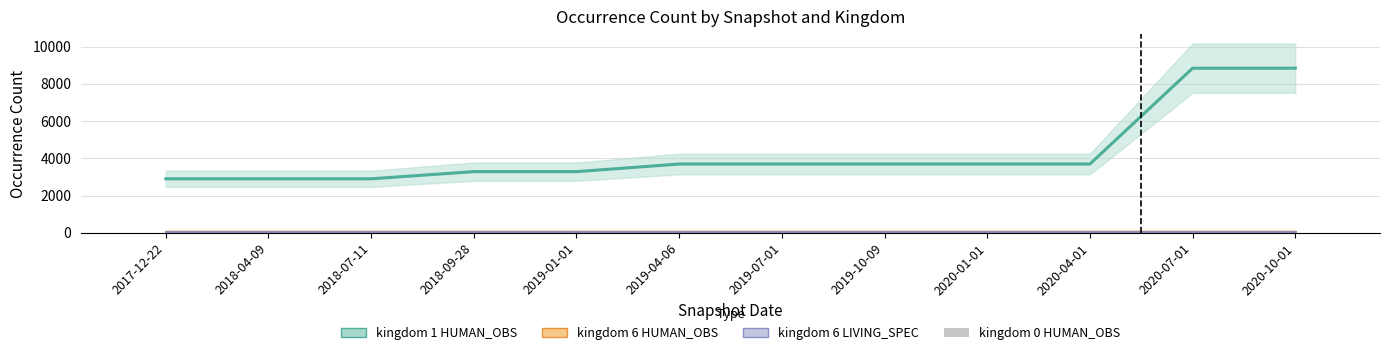

True or false: kingdom 6 LIVING_SPEC has a value of 17 at 2020-07-01.

False